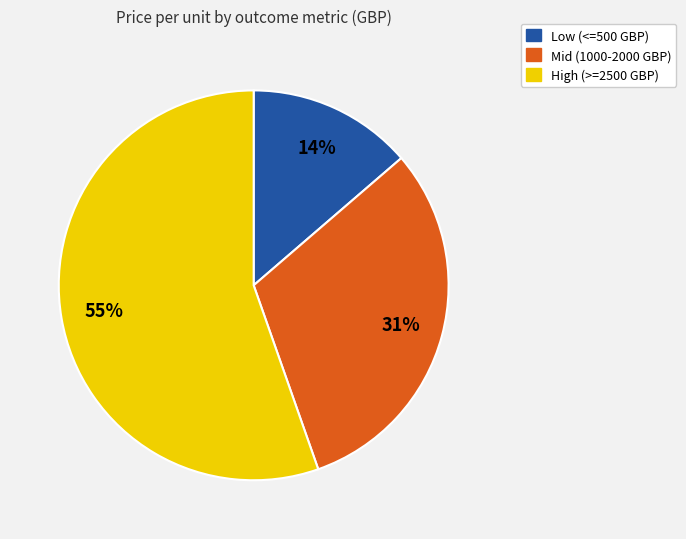

To the nearest percent, what is the average slice percentage?

33%